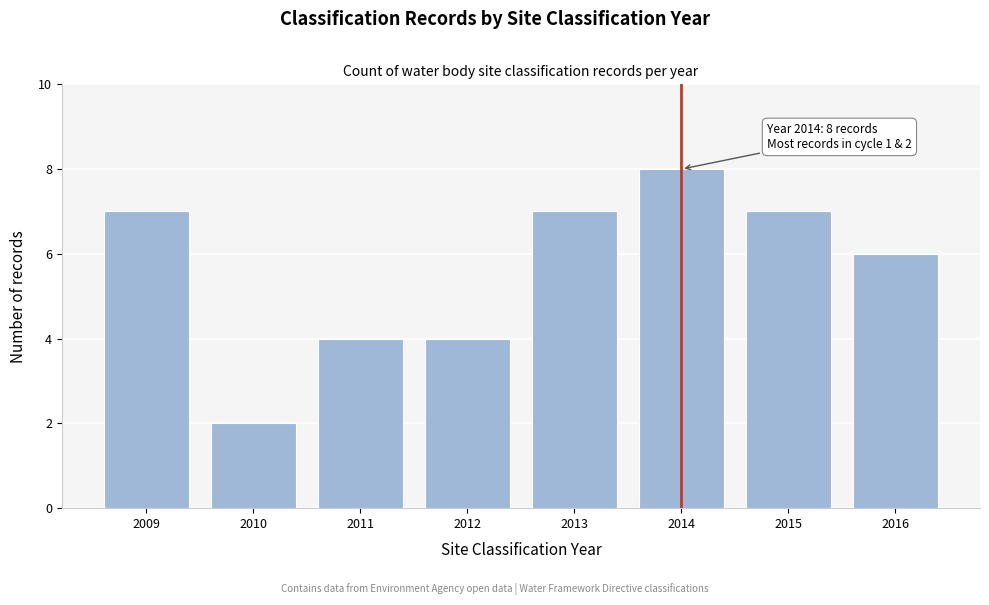

Reading right to left, transcribe all the data shown in this chart.

6	7	8	7	4	4	2	7